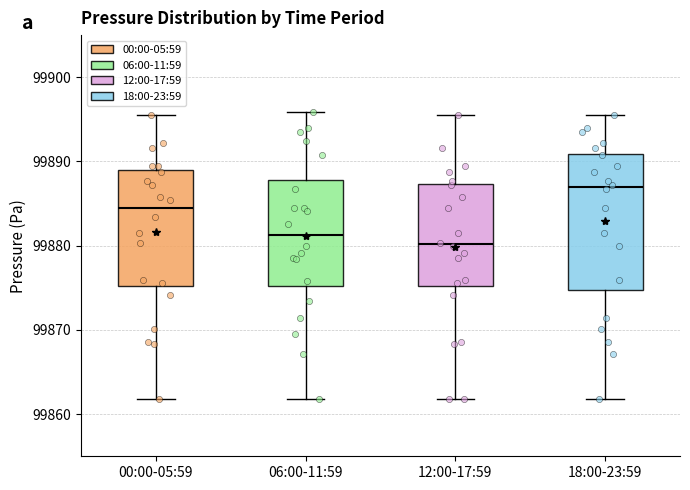

Where is the lower edge of the box for 06:00-11:59 on the y-axis? The values are not printed on the chart, so give them approximately, as read against the axis.

99875